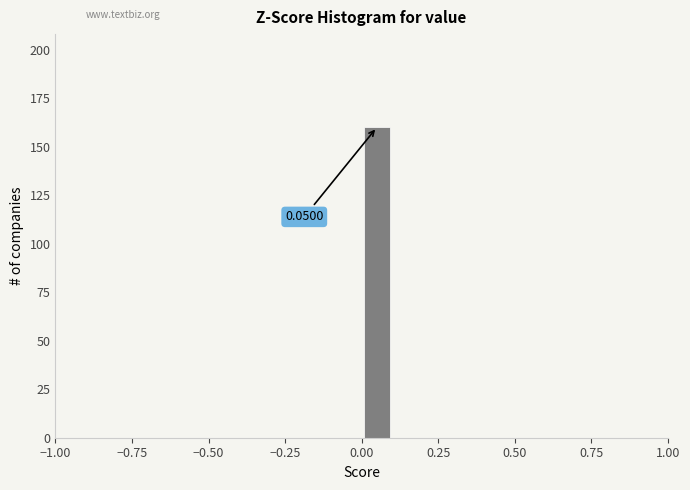

Around what value on the x-axis is the tallest bar? Give the approximate position of its centre, as read against the axis.

0.05